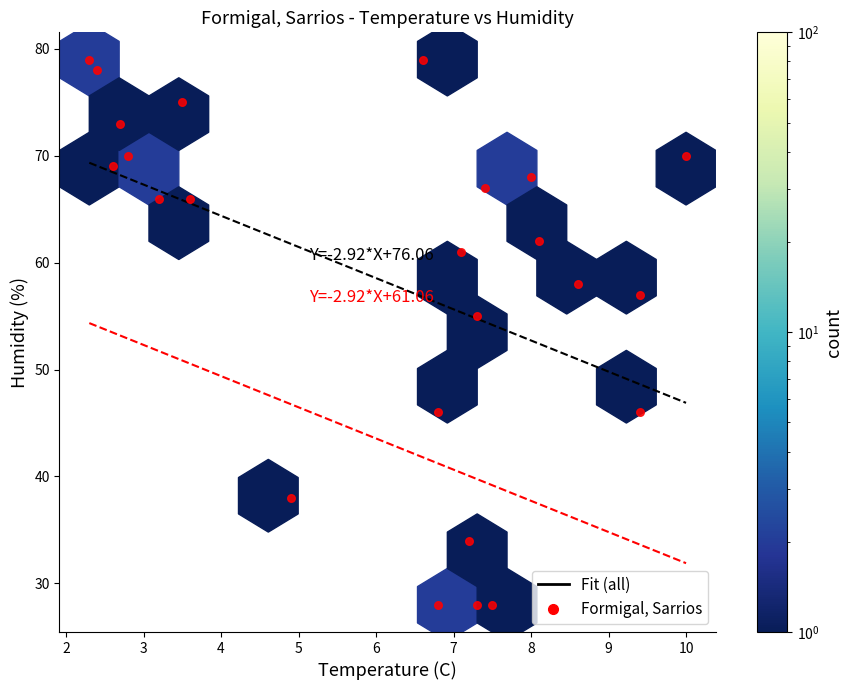

What Y value in the scatter plot is closest to 53?

55